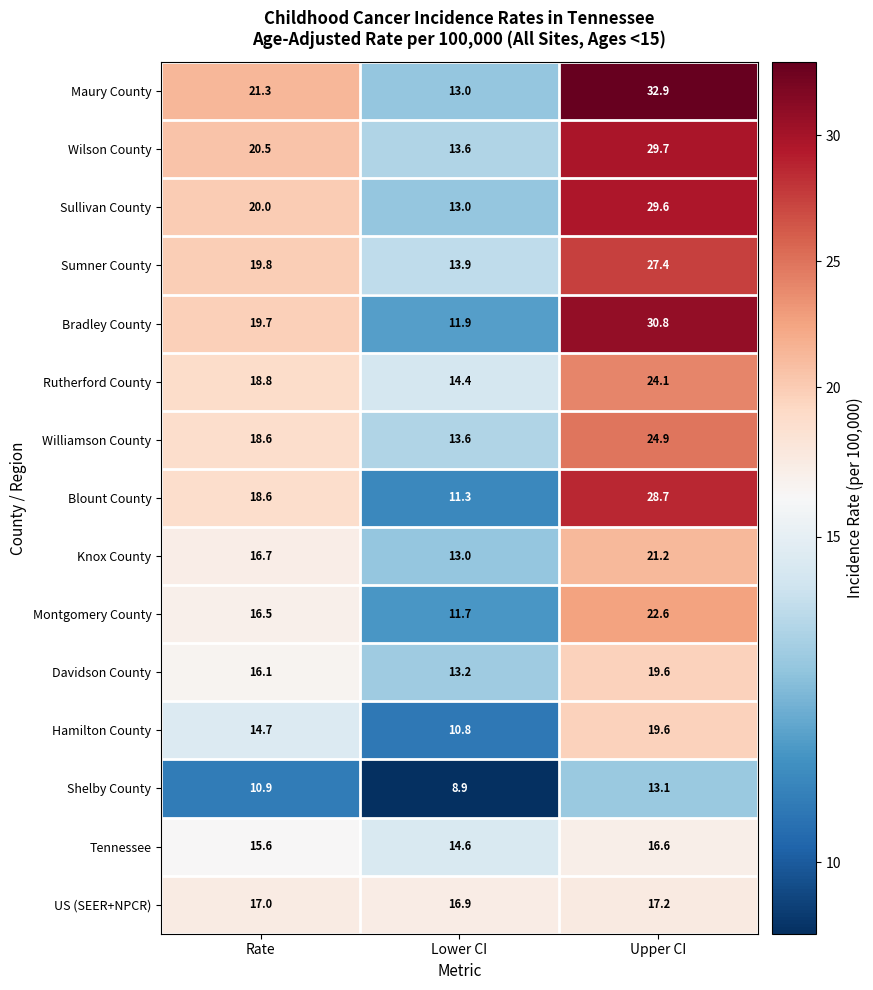

Rank the categories by Sumner County value from lowest to highest.

Lower CI, Rate, Upper CI